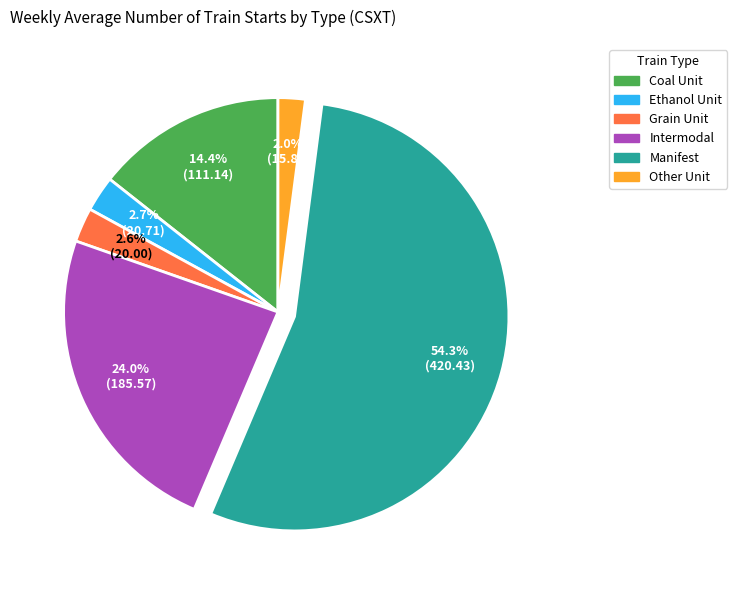

Is it true that Grain Unit is 3% of the pie?

True